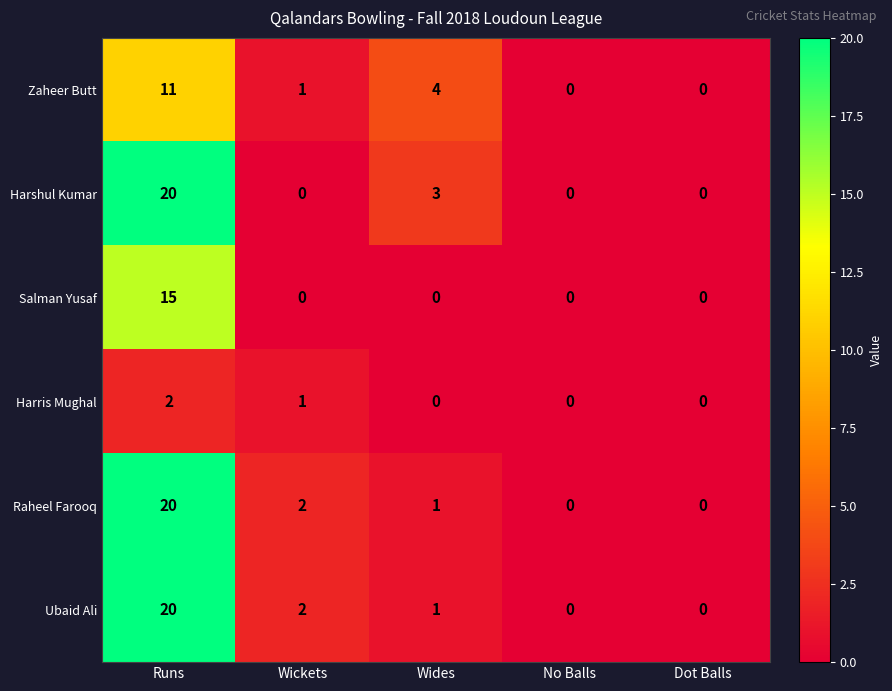

How many positive values does the Harris Mughal series have?

2